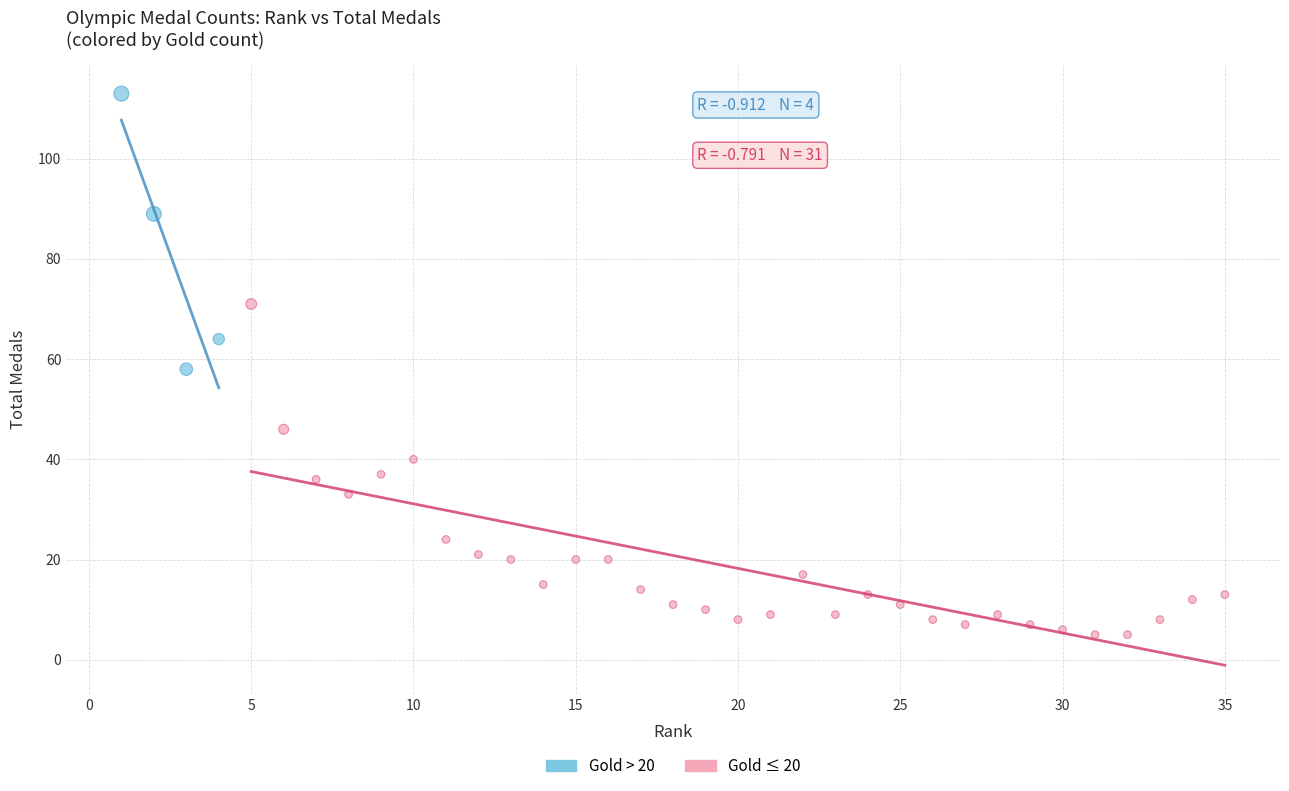

Which series contains the highest Y value?

Gold > 20